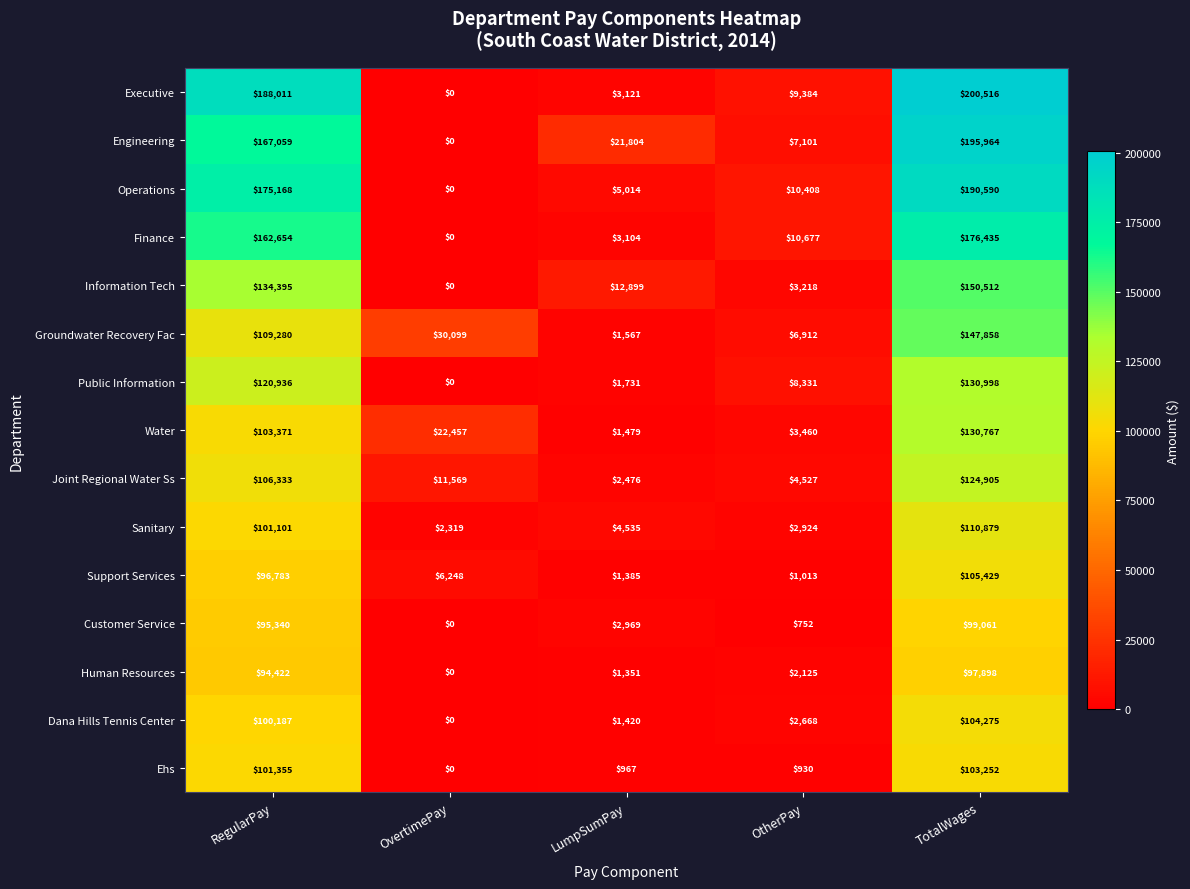

Which series has the largest total across all categories?

Executive